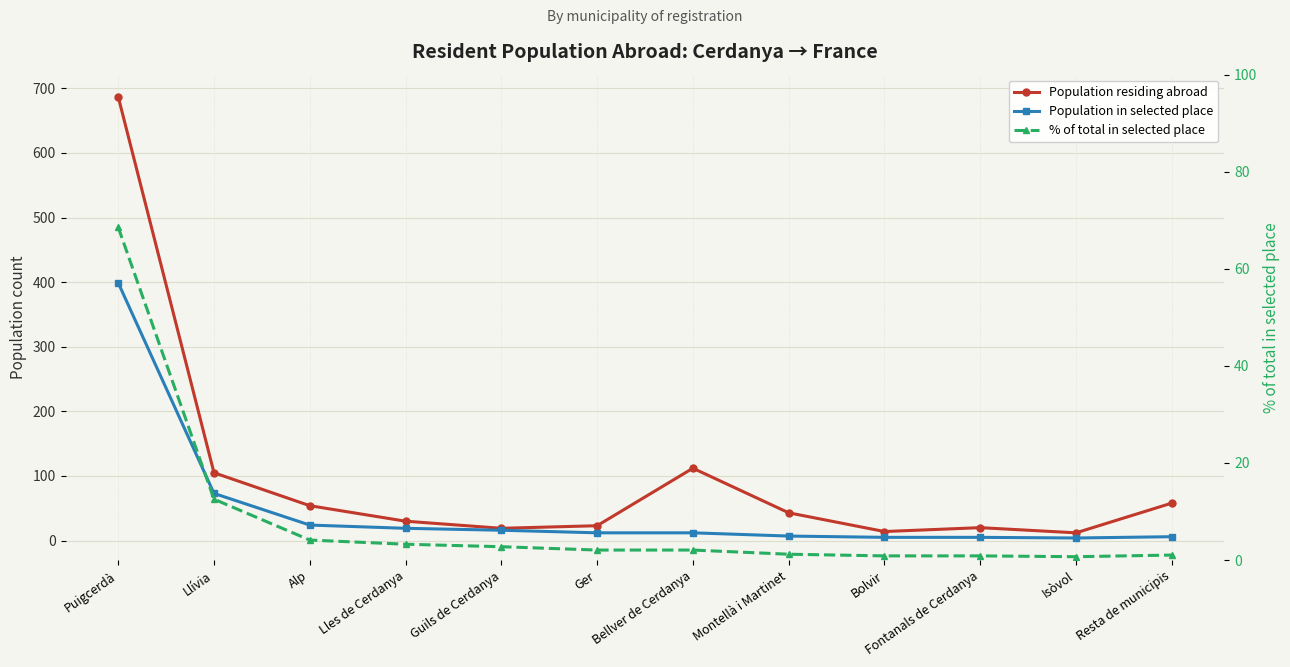

True or false: % of total in selected place and Population in selected place intersect in this chart.

False